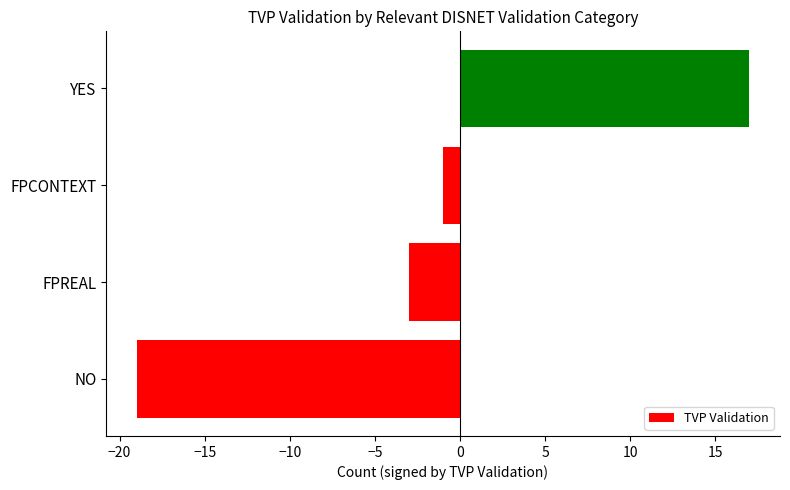

Is it true that the value at YES is 17?

True